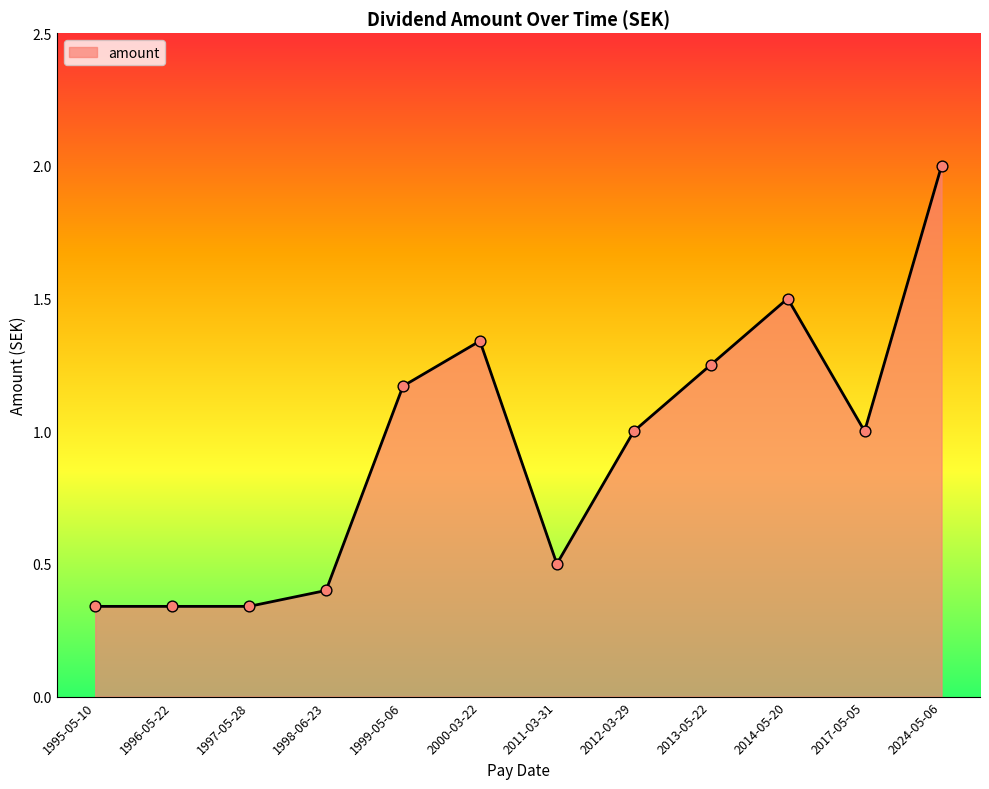

Which has a higher value, 1999-05-06 or 2012-03-29?

1999-05-06